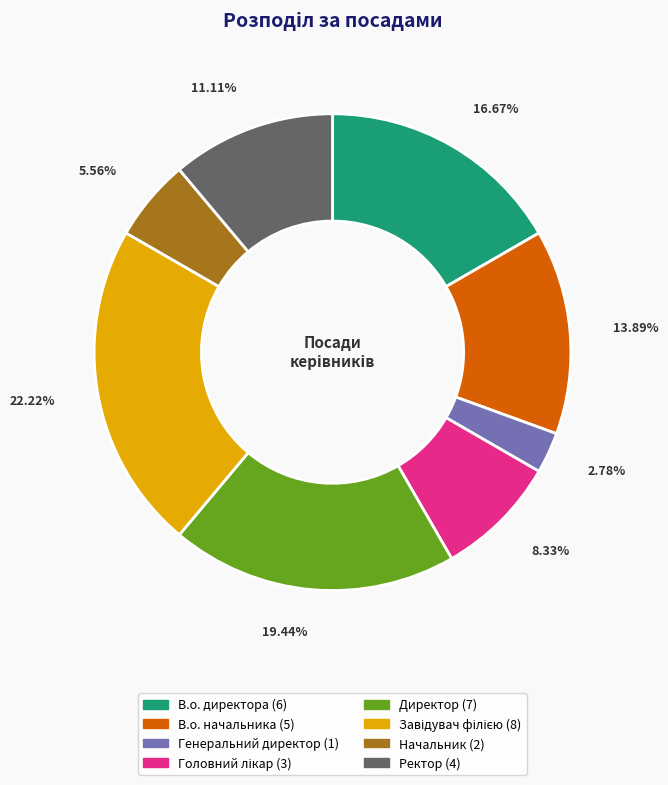

How much of the chart is everything except Ректор?

88.9%